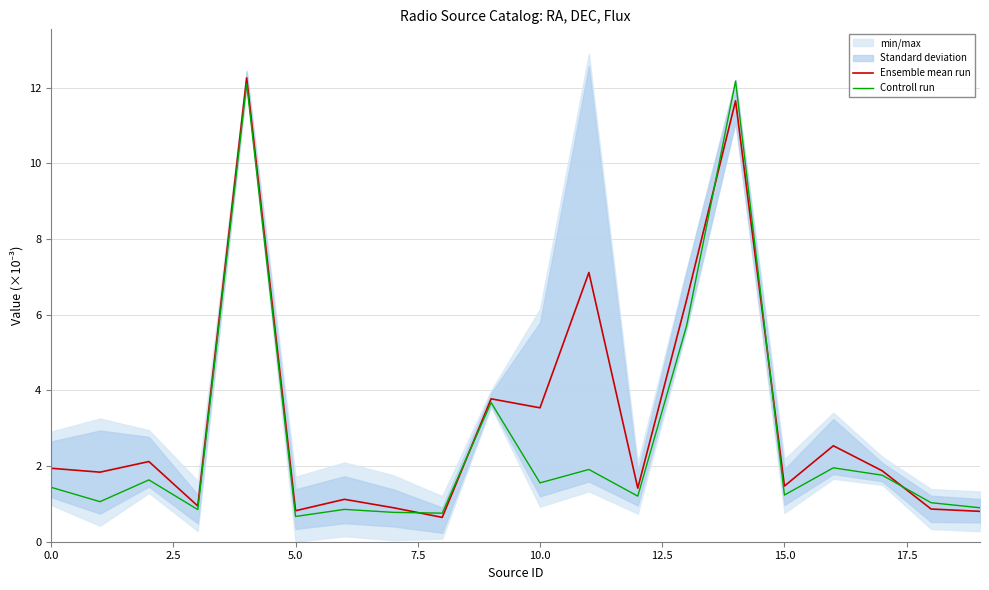

At how many categories does at least one series exceed 5?

4